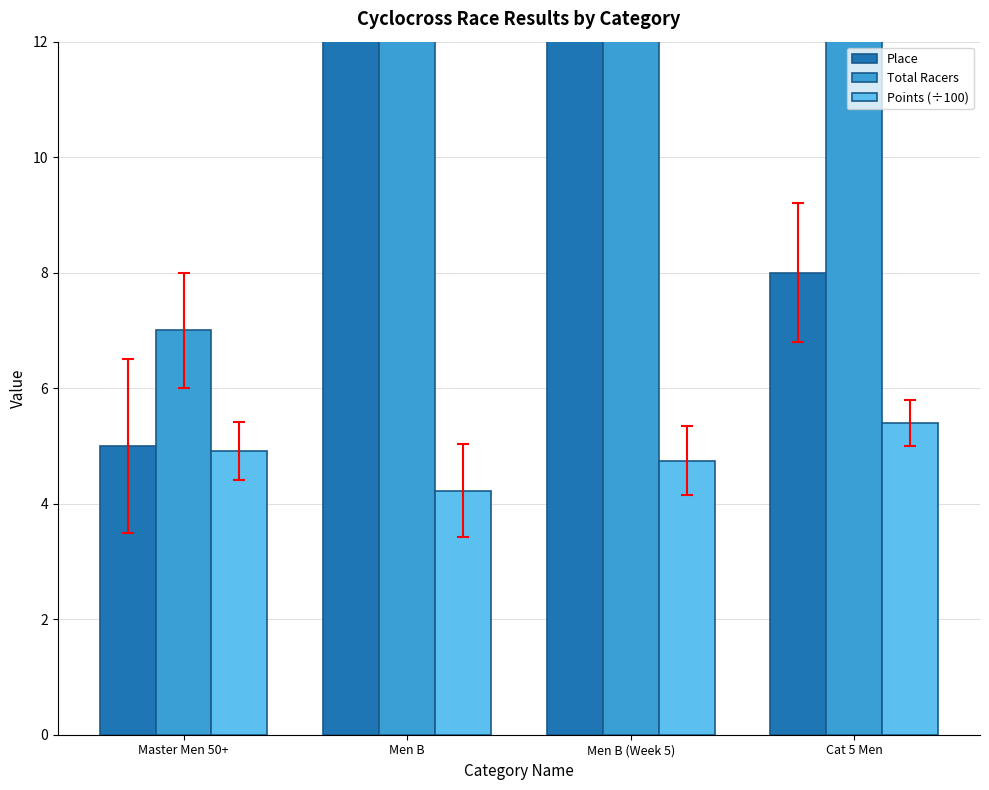

Are the bars grouped side by side (vs. stacked)?

Yes